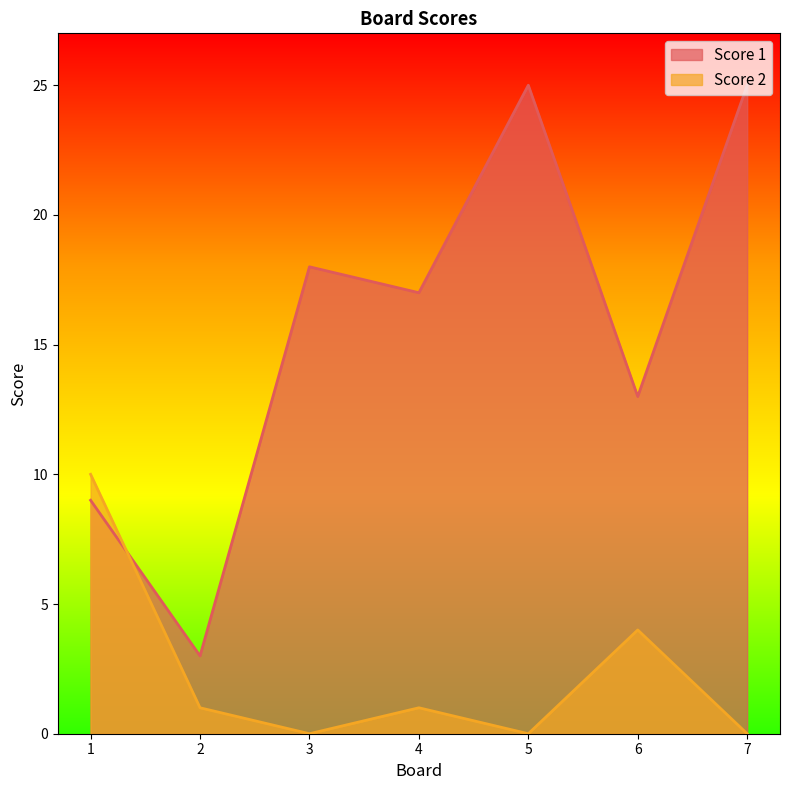

True or false: Score 2 and Score 1 cross at least once.

True